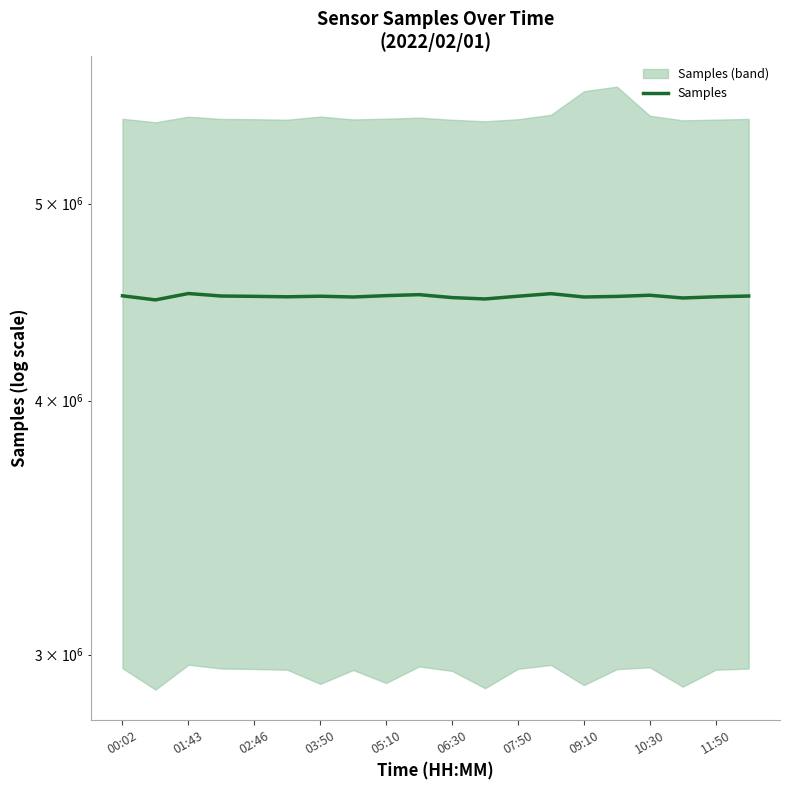

How many data points are above 4502000?

8